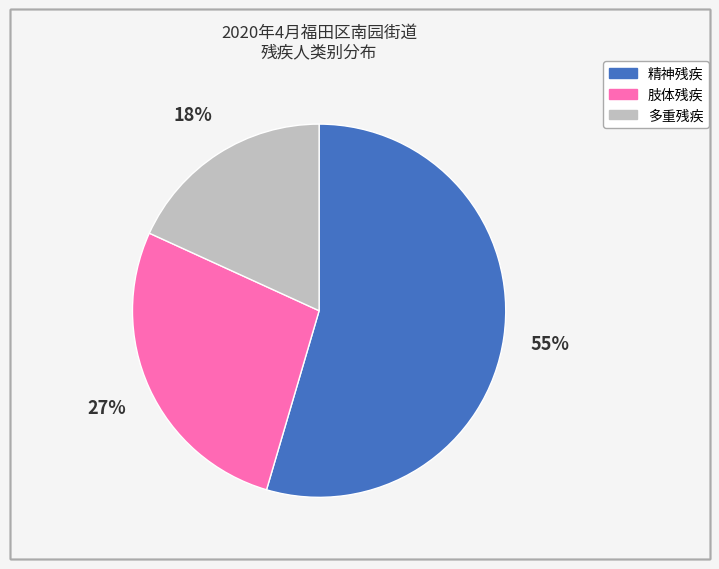

Is there any slice that represents more than half of the pie?

Yes